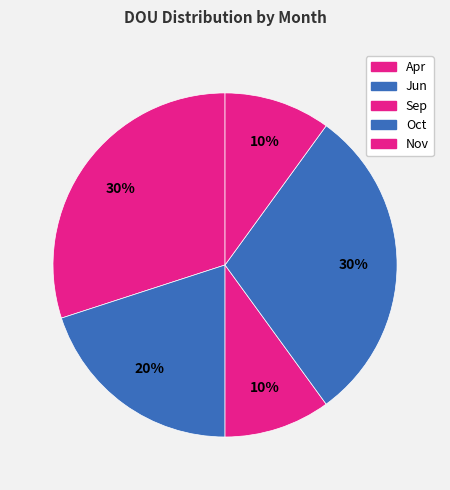

What is the largest slice in the pie chart?

Apr